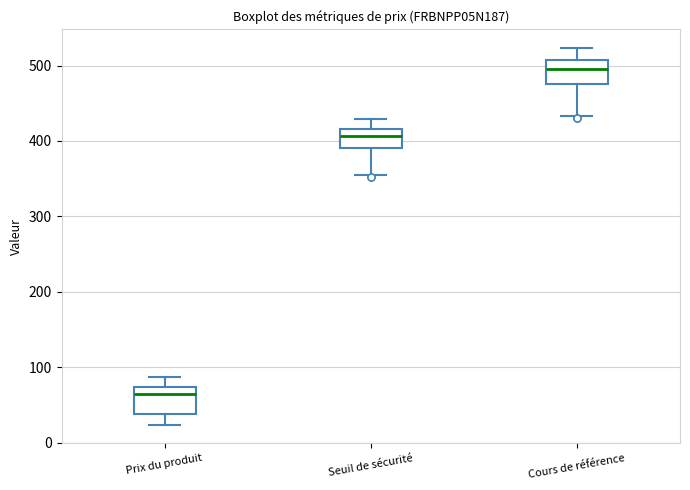

Reading left to right, read every box against the y-axis: the position of its median line, the range the box covers, and the ends of its whiskers. The values are not printed on the chart, so give them approximately, as read against the axis.

Prix du produit: median 60, box 40 to 70, whiskers 20 to 90
Seuil de sécurité: median 410, box 390 to 420, whiskers 350 to 430
Cours de référence: median 500, box 480 to 510, whiskers 430 to 520